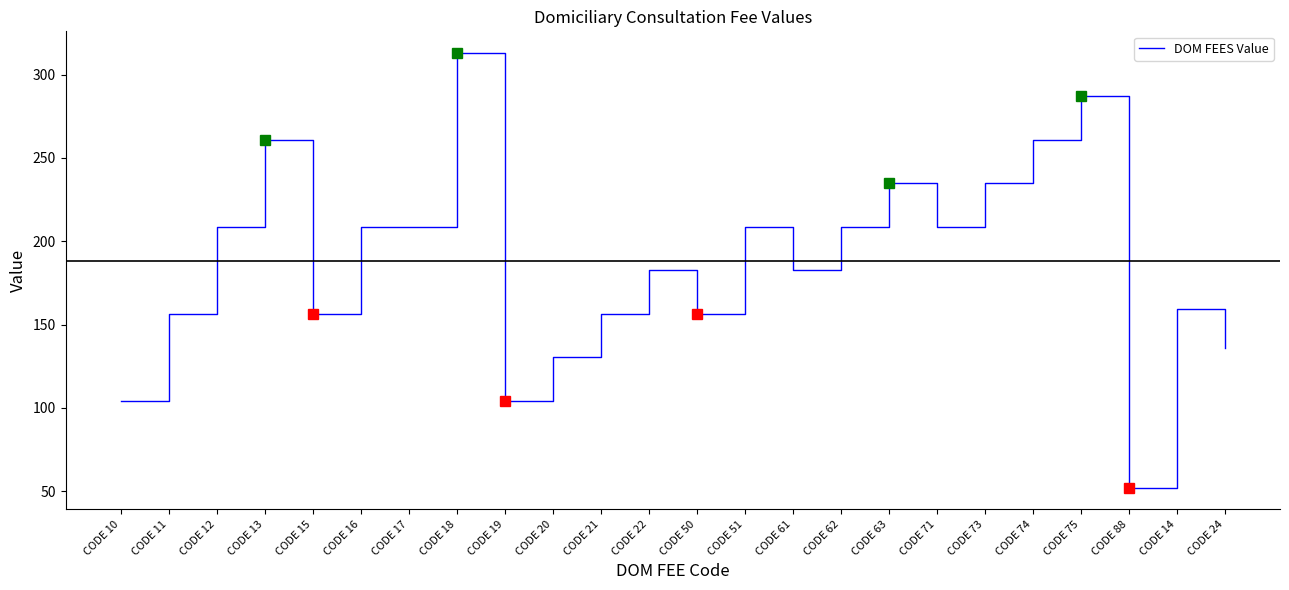

Read the value at CODE 50.

156.4